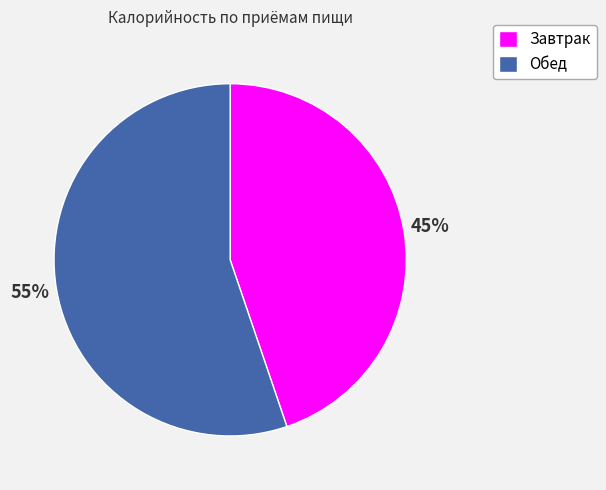

True or false: Обед accounts for 55% of the total.

True